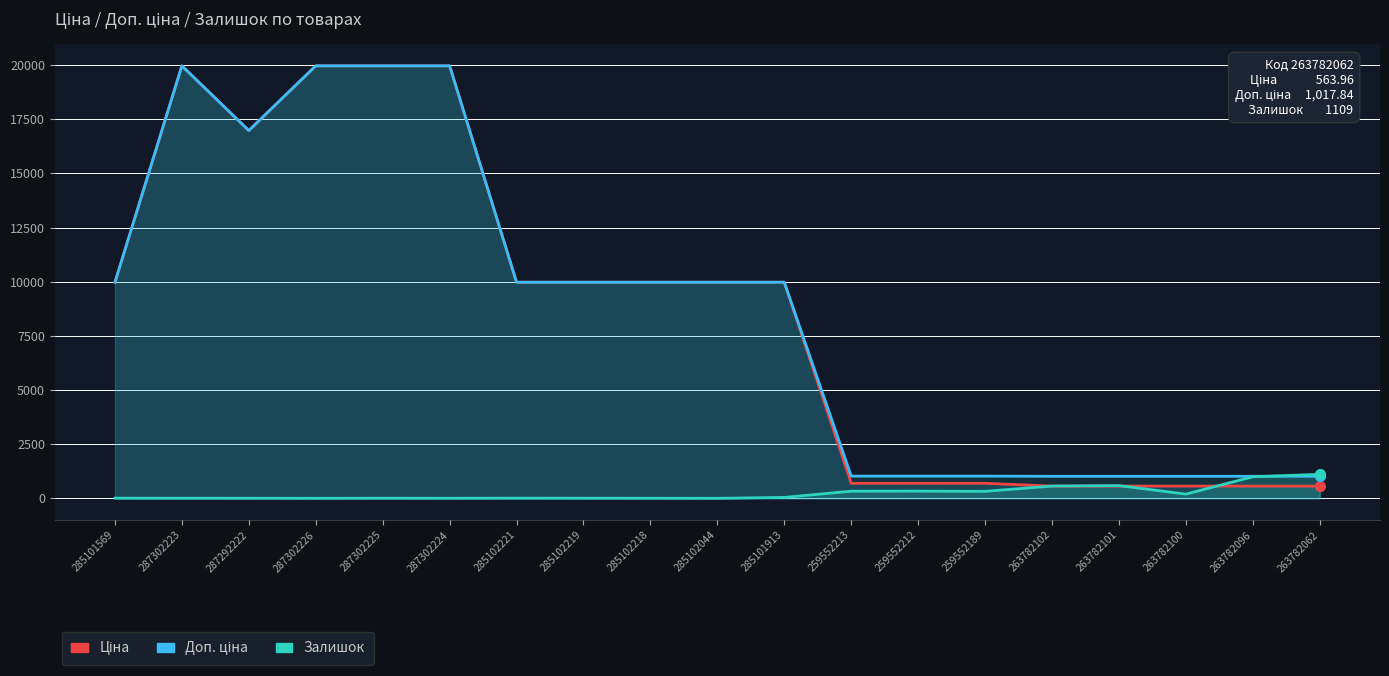

At which category does Залишок reach its first local valley?

287302226